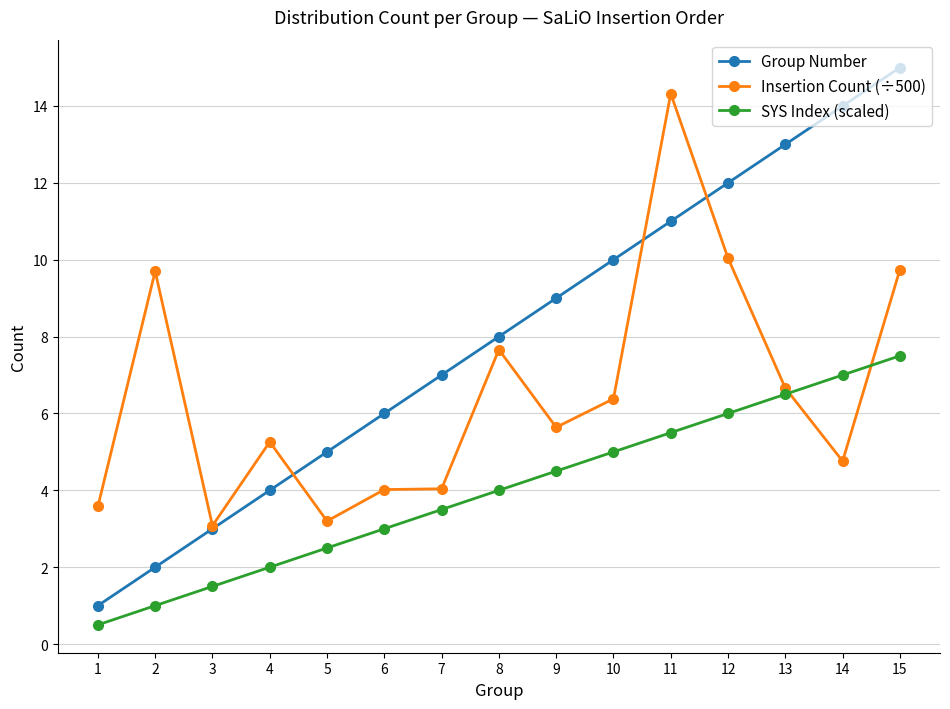

Reading right to left, what are all the values shown in this chart?

Group Number: 15=15.0	14=14.0	13=13.0	12=12.0	11=11.0	10=10.0	9=9.0	8=8.0	7=7.0	6=6.0	5=5.0	4=4.0	3=3.0	2=2.0	1=1.0
Insertion Count (÷500): 15=9.7	14=4.8	13=6.7	12=10.0	11=14.3	10=6.4	9=5.6	8=7.7	7=4.0	6=4.0	5=3.2	4=5.3	3=3.1	2=9.7	1=3.6
SYS Index (scaled): 15=7.5	14=7.0	13=6.5	12=6.0	11=5.5	10=5.0	9=4.5	8=4.0	7=3.5	6=3.0	5=2.5	4=2.0	3=1.5	2=1.0	1=0.5